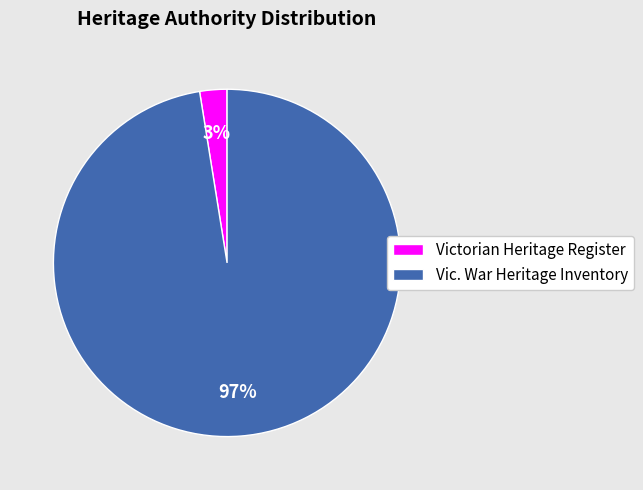

Do Victorian Heritage Register and Vic. War Heritage Inventory together represent more than half of the pie?

Yes